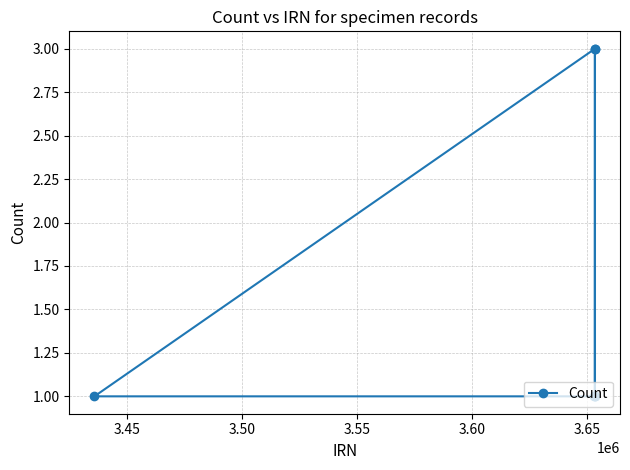

What is the value of the 4th point from the left?

3